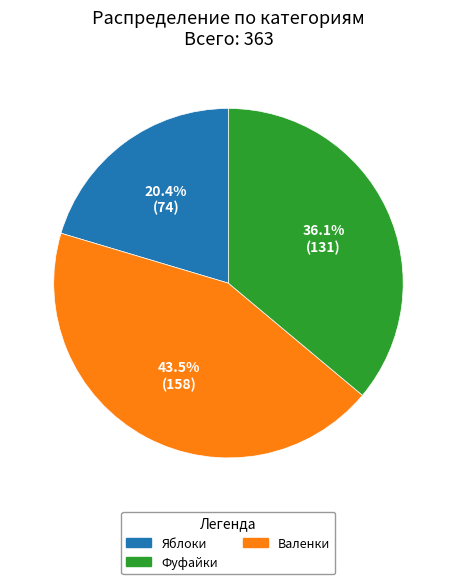

Does any single category account for the majority?

No